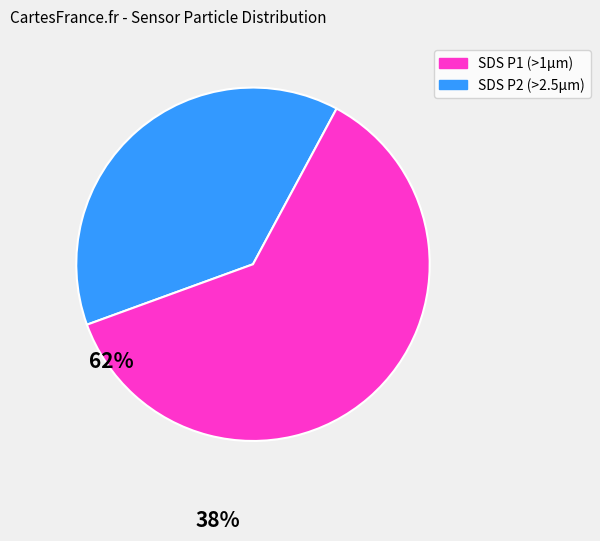

Does any single category account for the majority?

Yes